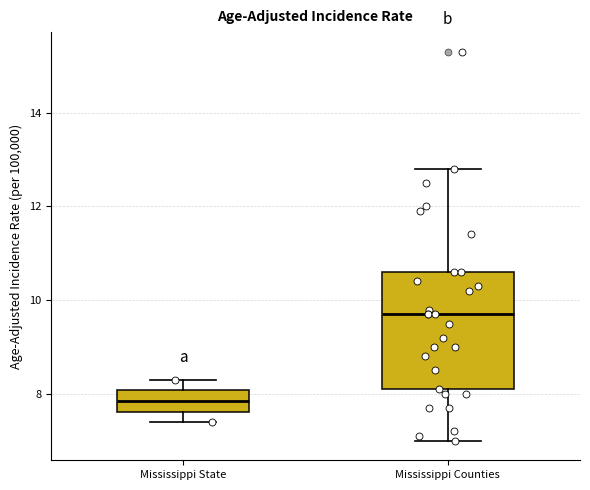

Where does the lower whisker of the box for Mississippi Counties end on the y-axis? The values are not printed on the chart, so give them approximately, as read against the axis.

7.0